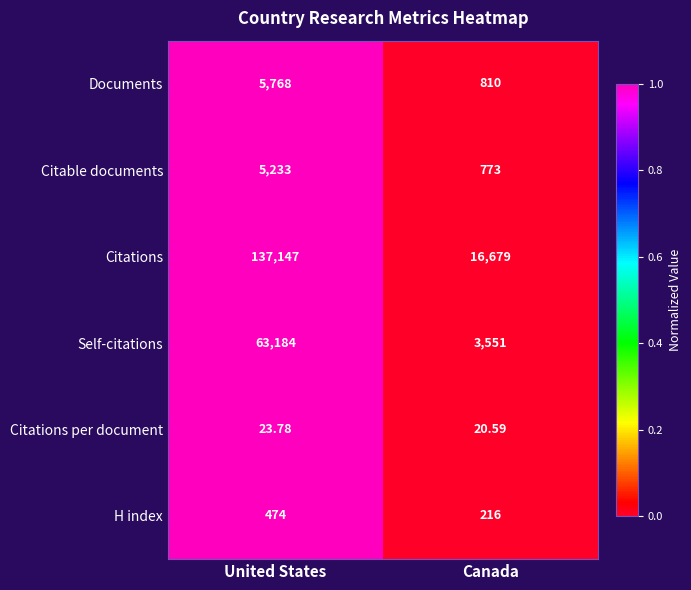

Which series has the largest total across all categories?

Citations